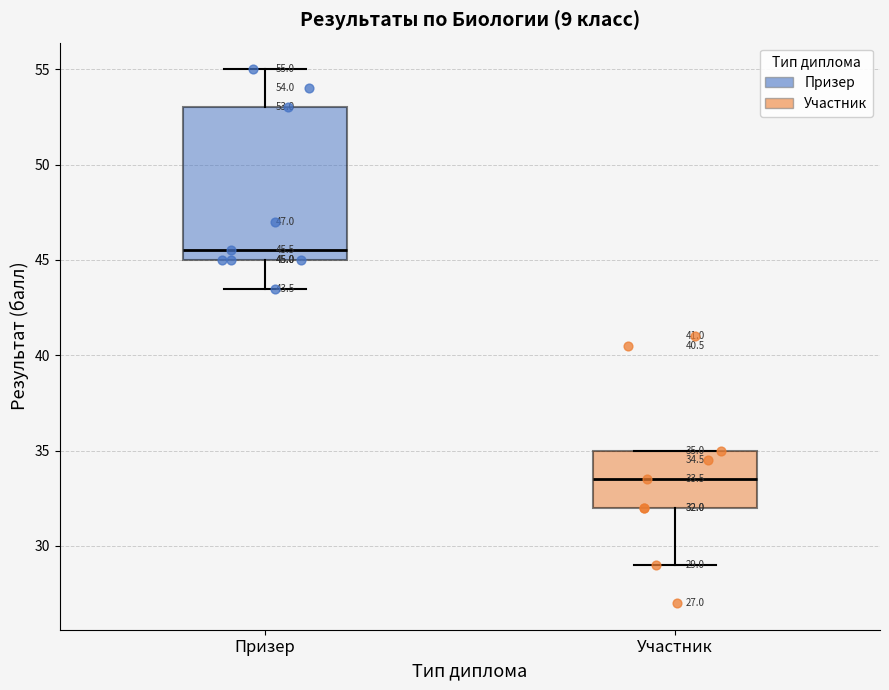

Which box's median line is the lowest?

Участник